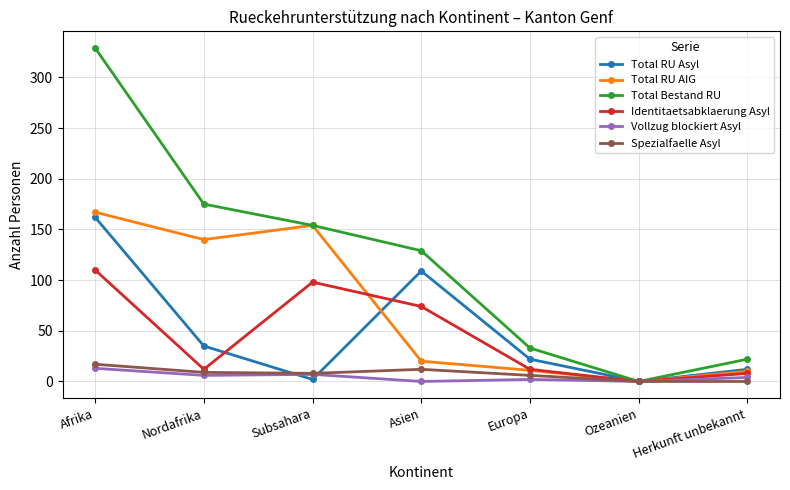

At which category does the chart reach its peak across all series?

Afrika